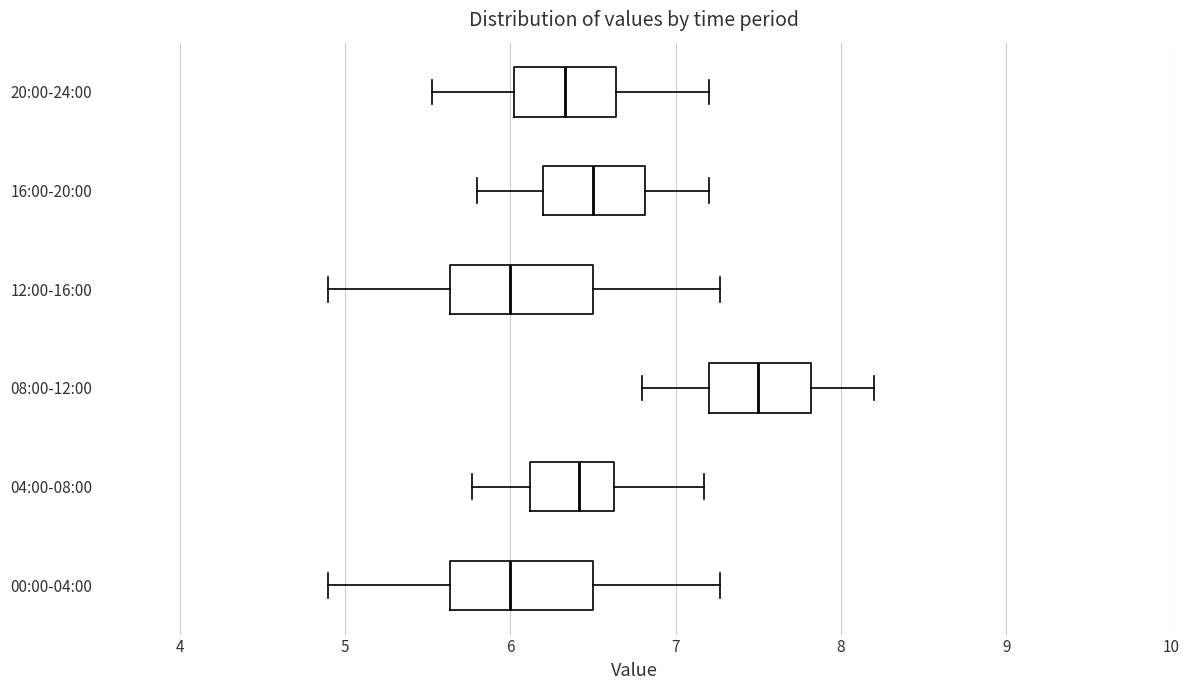

Where does the left whisker of the box for 04:00-08:00 end on the x-axis? The values are not printed on the chart, so give them approximately, as read against the axis.

5.8